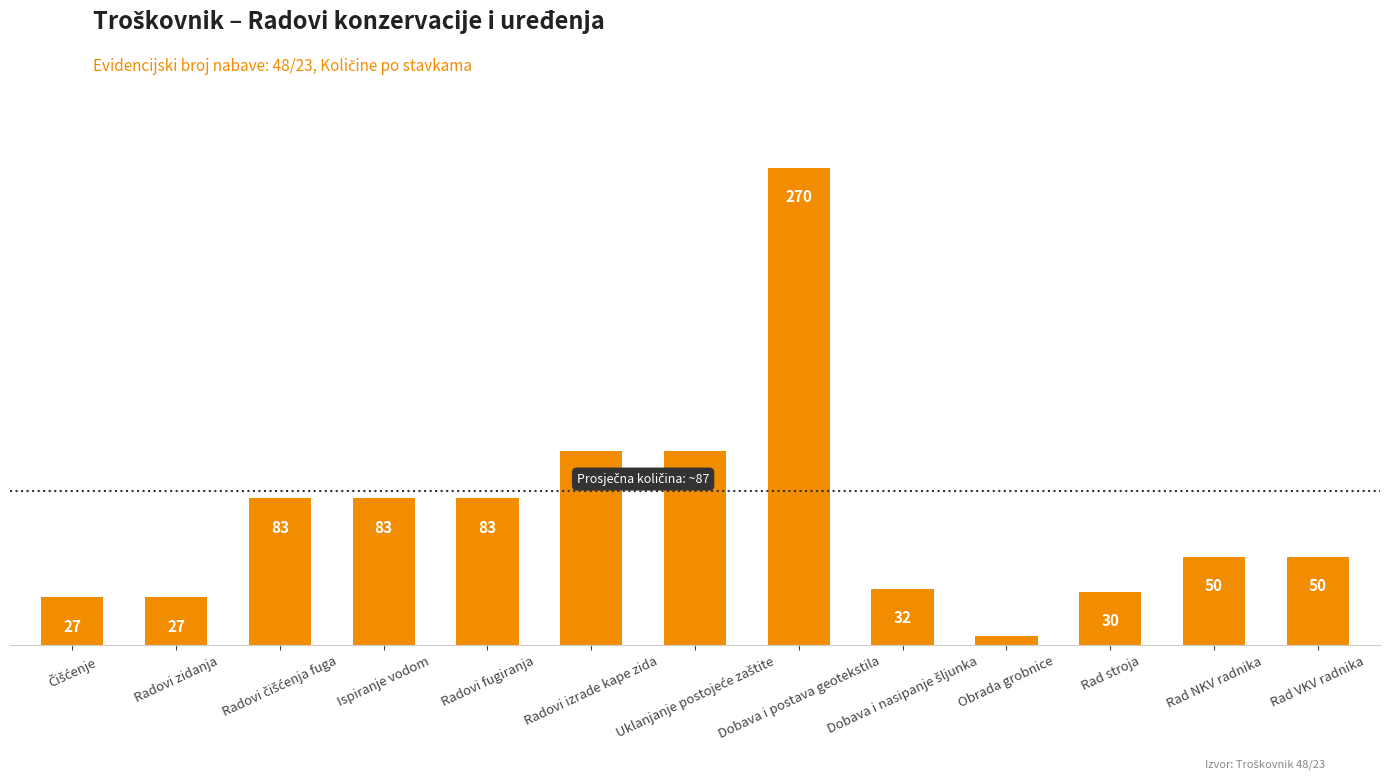

What is the change in value from Dobava i postava geotekstila to Rad VKV radnika?

-220